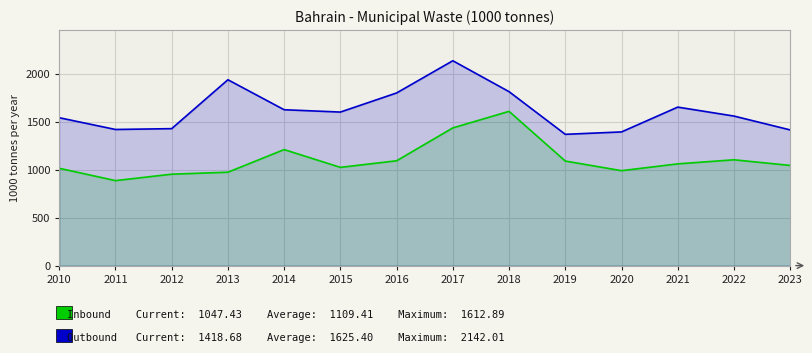

What is the value of the Municipal waste treated point at the 14th from the left?

1418.7